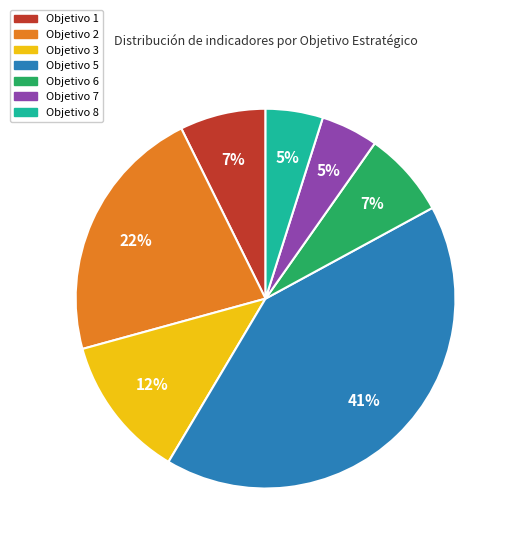

Is the sum of Objetivo 8 and Objetivo 7 greater than half?

No